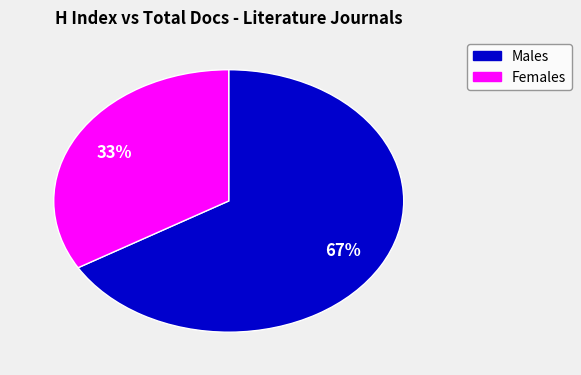

To the nearest percent, what is the average slice percentage?

50%